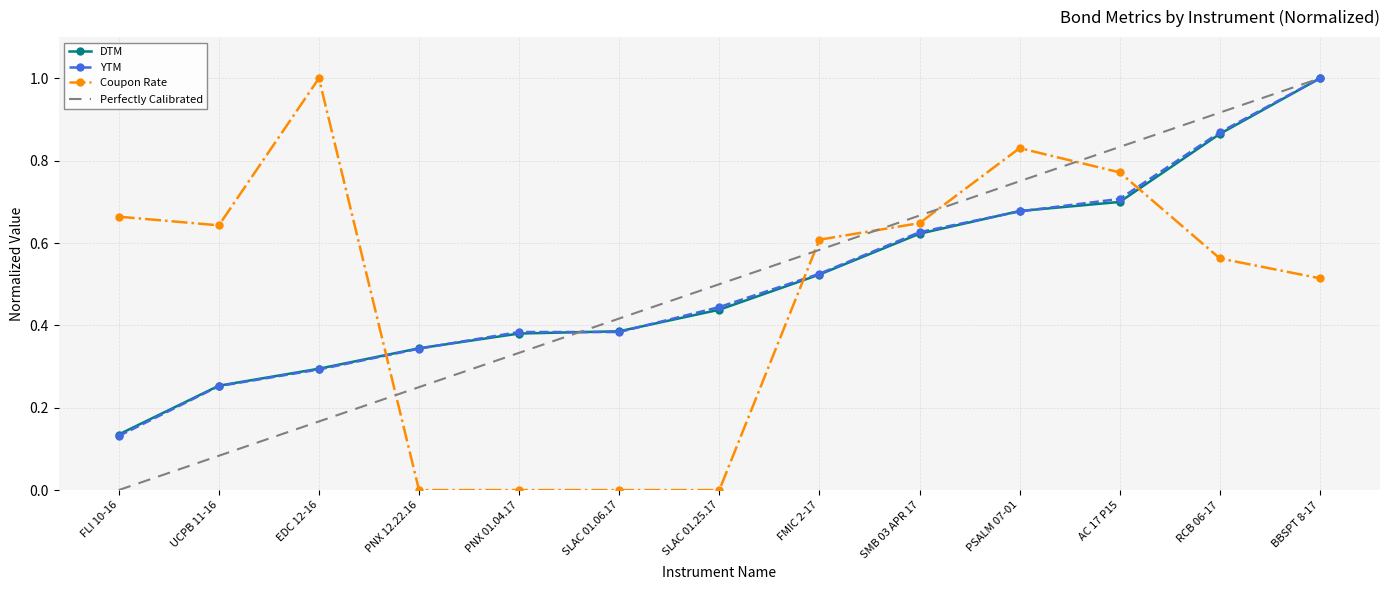

Where do YTM and Coupon Rate first cross each other?

EDC 12-16 and PNX 12.22.16